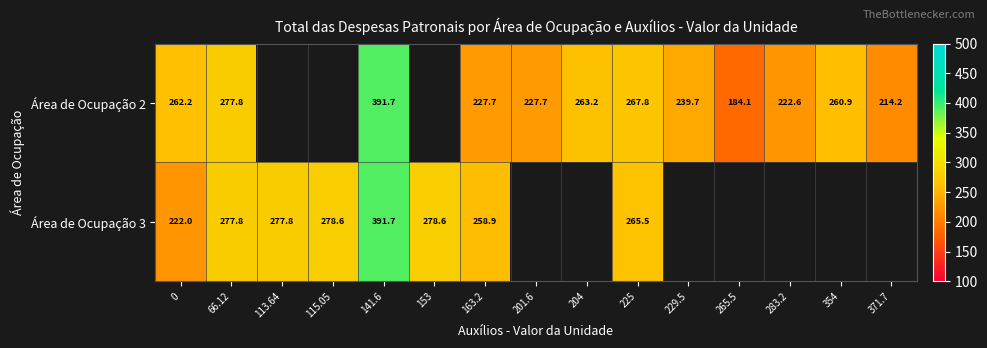

Between 201.6 and 225, which is larger?

225